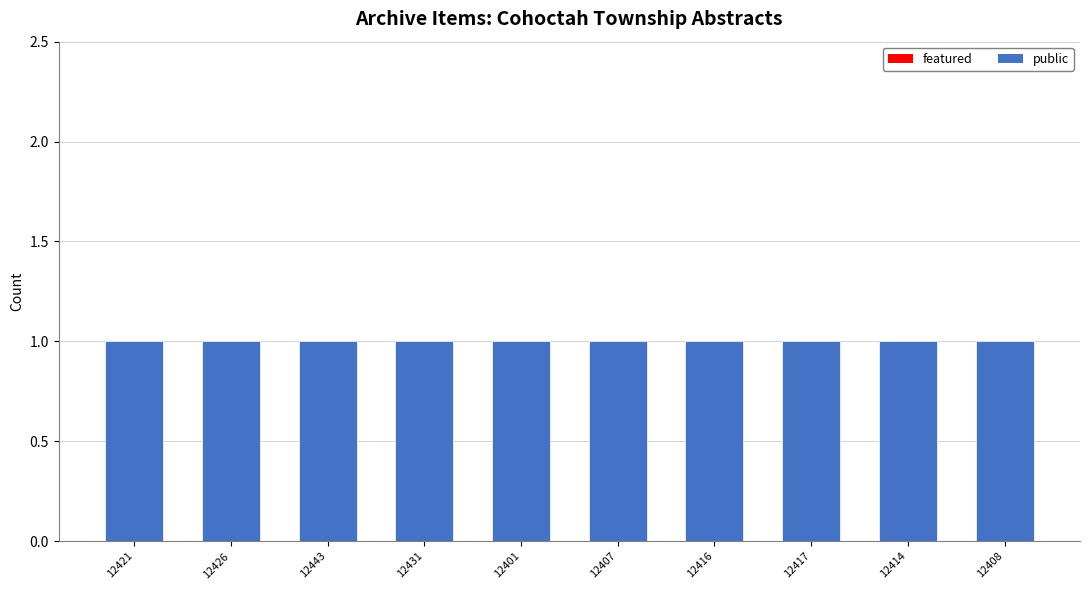

Reading right to left, transcribe all the data shown in this chart.

featured: 0	0	0	0	0	0	0	0	0	0
public: 1	1	1	1	1	1	1	1	1	1